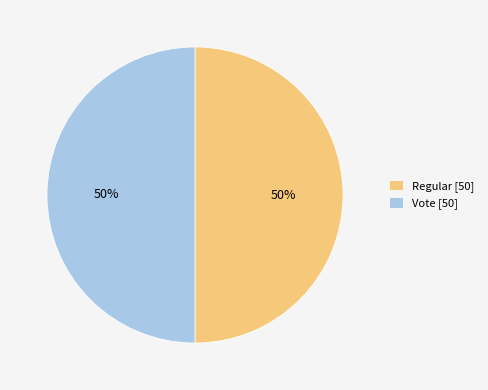

To the nearest percent, what percentage of the pie is Vote [50]?

50%